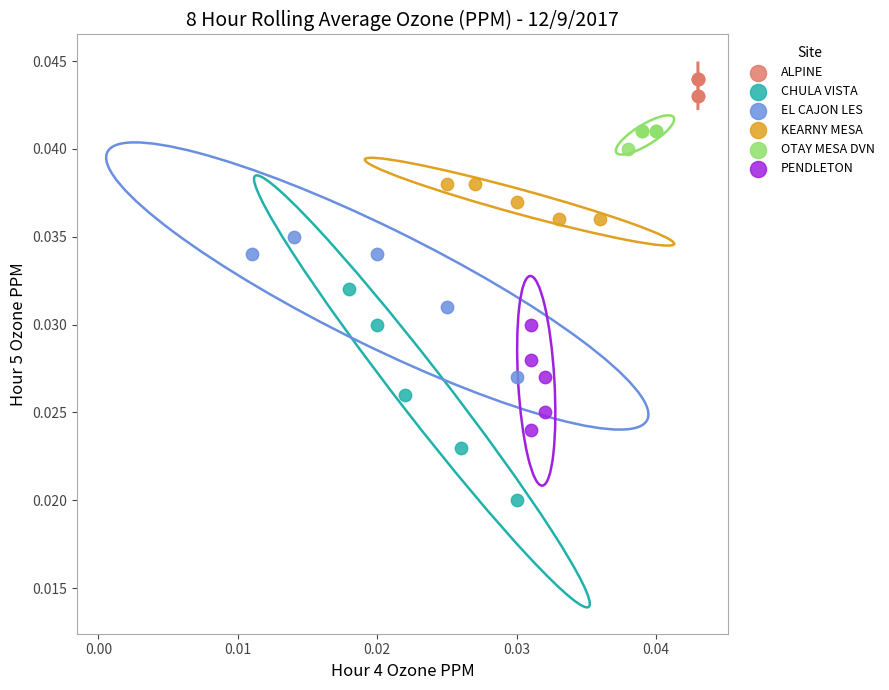

What are all the series names shown in the legend?

ALPINE, CHULA VISTA, EL CAJON LES, KEARNY MESA, OTAY MESA DVN, PENDLETON